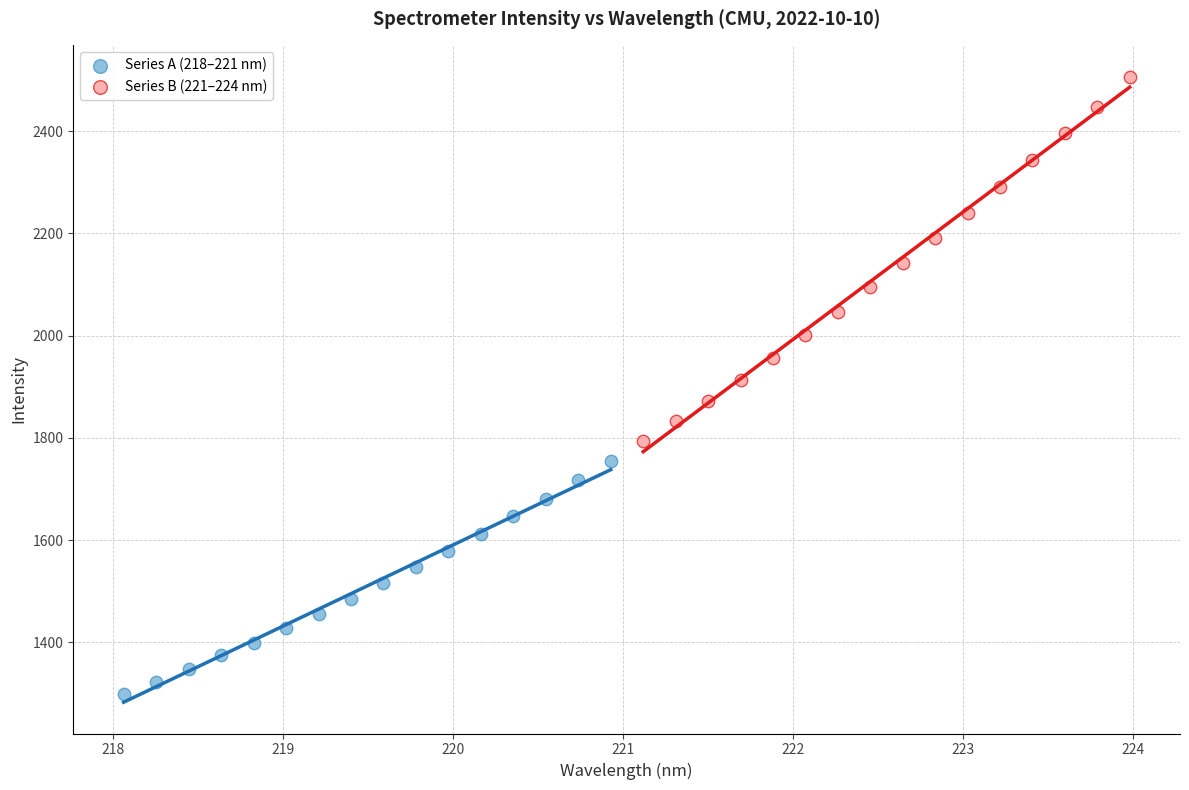

Which series has the widest spread of Y values?

Series B (221–224 nm)